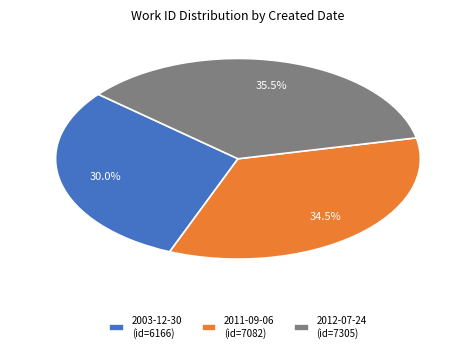

Which has a higher value, 2003-12-30 or 2011-09-06?

2011-09-06